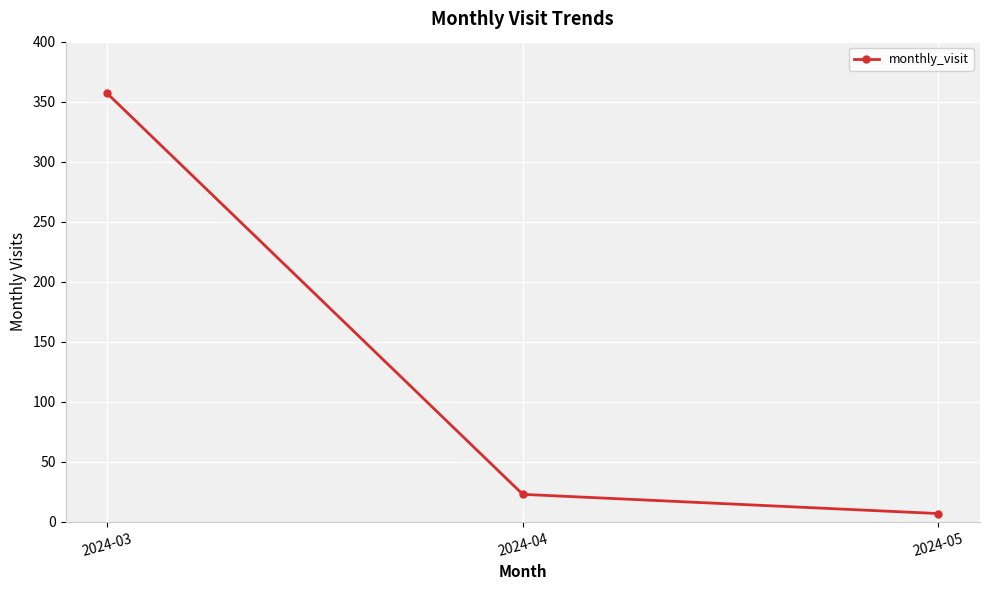

Reading left to right, what are all the values shown in this chart?

357	23	7